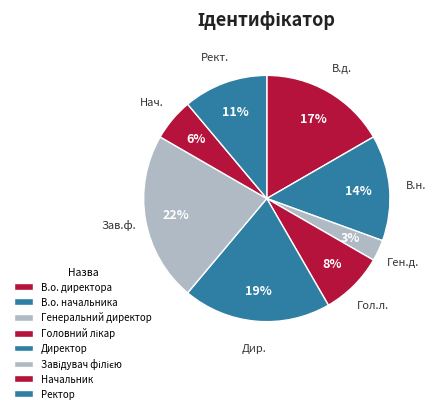

Is it true that В.о. начальника is 28% of the pie?

False